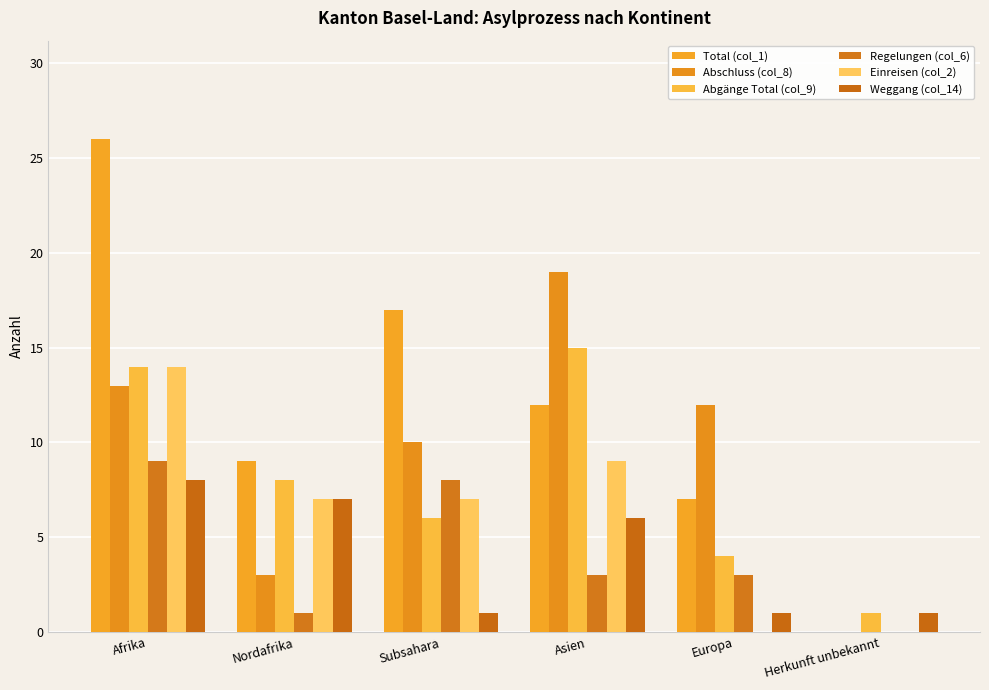

Are the bars horizontal?

No